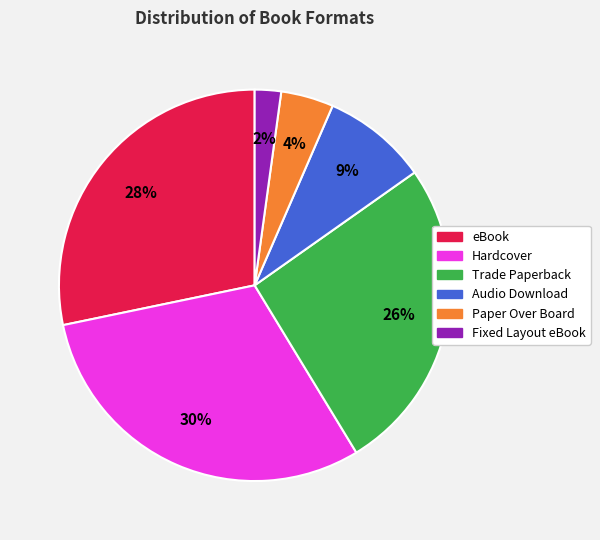

What percentage is the Audio Download slice, to the nearest percent?

9%